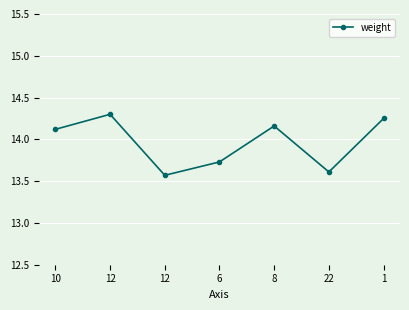

Does the chart have visible grid lines?

Yes